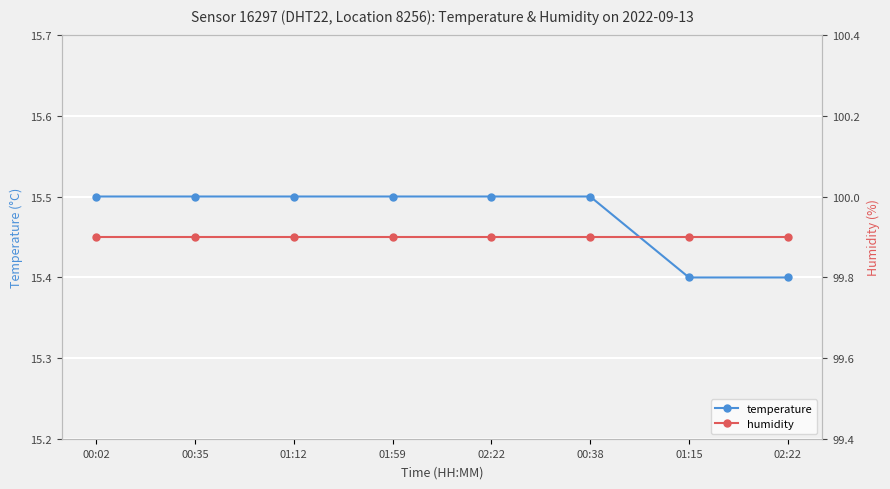

At which label is humidity closest to 99?

00:02